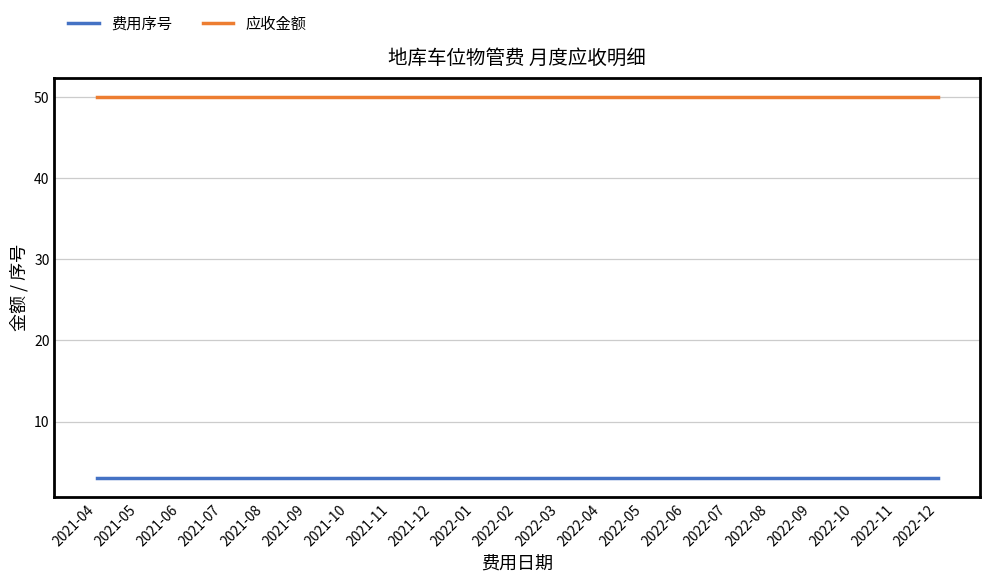

Reading left to right, what are all the values shown in this chart?

费用序号: 2021-04=3	2021-05=3	2021-06=3	2021-07=3	2021-08=3	2021-09=3	2021-10=3	2021-11=3	2021-12=3	2022-01=3	2022-02=3	2022-03=3	2022-04=3	2022-05=3	2022-06=3	2022-07=3	2022-08=3	2022-09=3	2022-10=3	2022-11=3	2022-12=3
应收金额: 2021-04=50	2021-05=50	2021-06=50	2021-07=50	2021-08=50	2021-09=50	2021-10=50	2021-11=50	2021-12=50	2022-01=50	2022-02=50	2022-03=50	2022-04=50	2022-05=50	2022-06=50	2022-07=50	2022-08=50	2022-09=50	2022-10=50	2022-11=50	2022-12=50